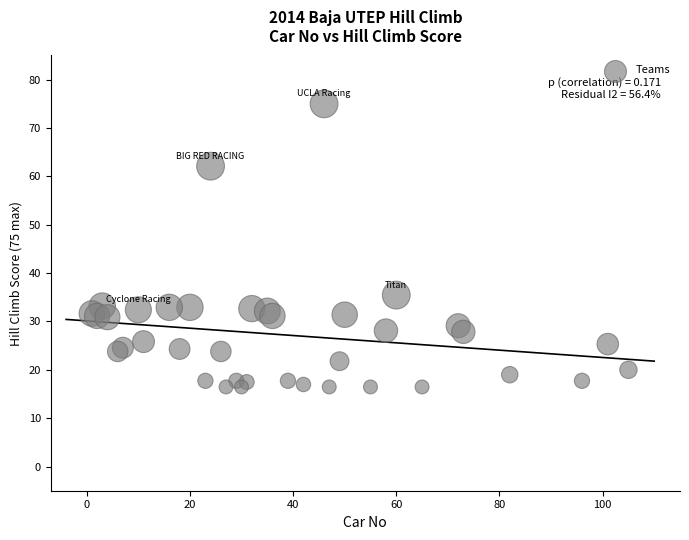

What Y value in the scatter plot is closest to 45?

35.5